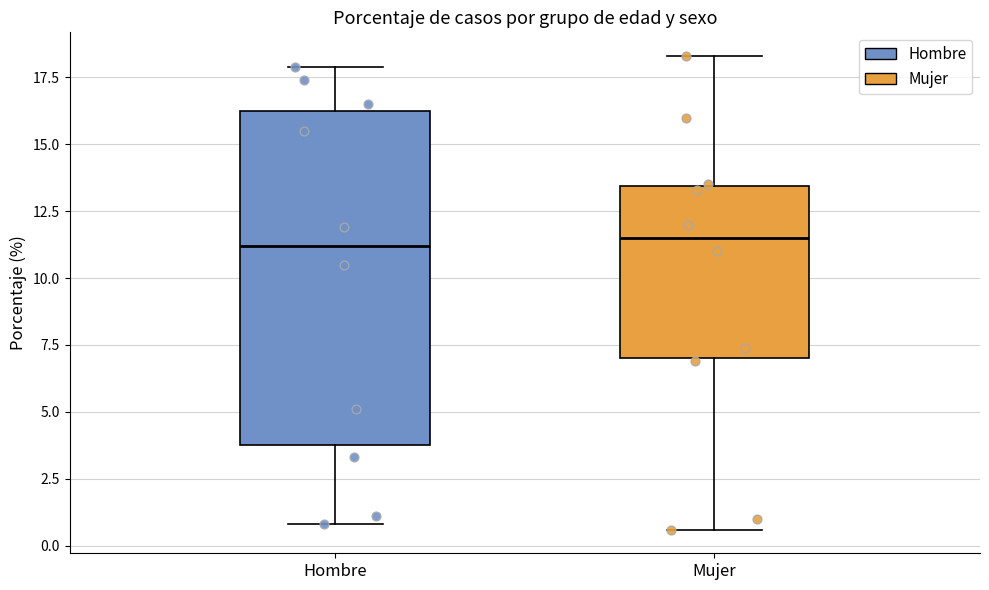

Reading left to right, read every box against the y-axis: the position of its median line, the range the box covers, and the ends of its whiskers. The values are not printed on the chart, so give them approximately, as read against the axis.

Hombre: median 11.0, box 4.0 to 16.5, whiskers 1.0 to 18.0
Mujer: median 11.5, box 7.0 to 13.5, whiskers 0.5 to 18.5